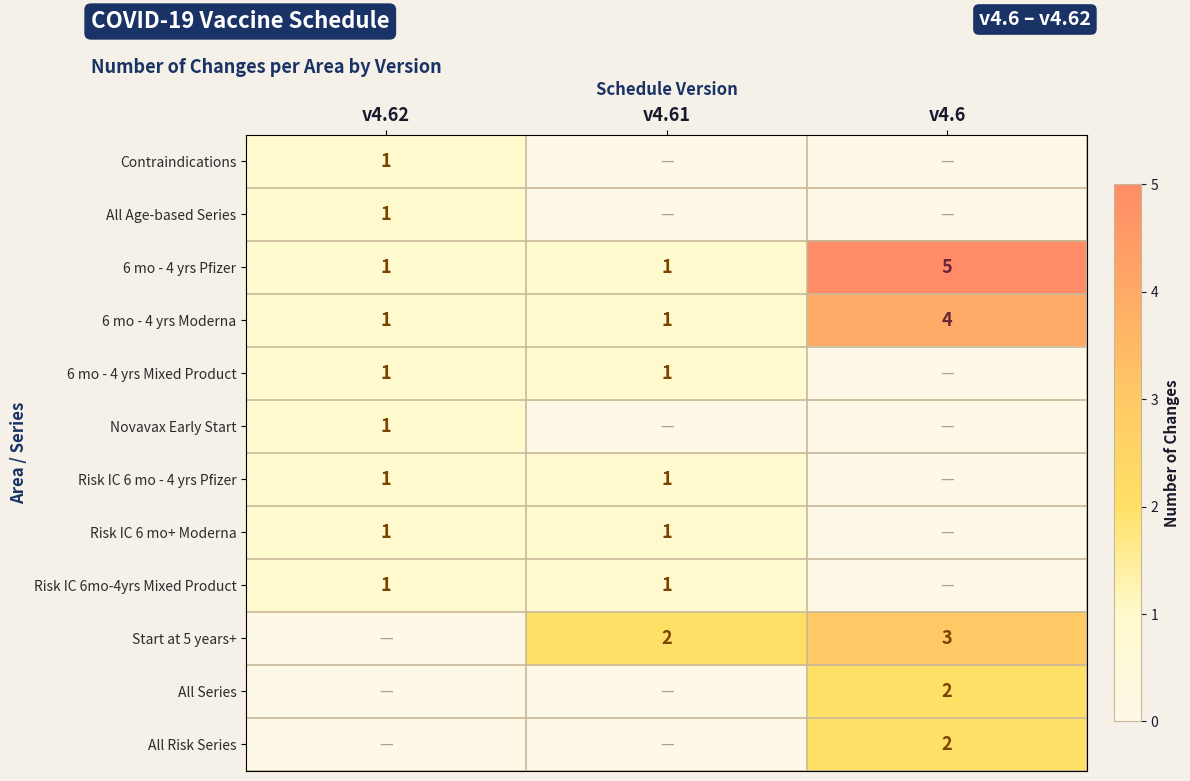

True or false: 6 mo - 4 yrs Moderna has a value of 4 at v4.6.

True